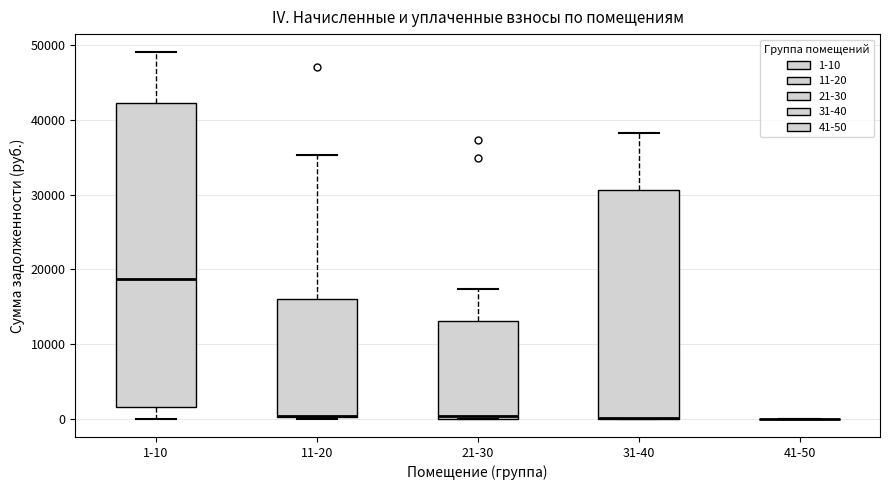

Which box is the tallest, from its lower edge to its upper edge?

1-10